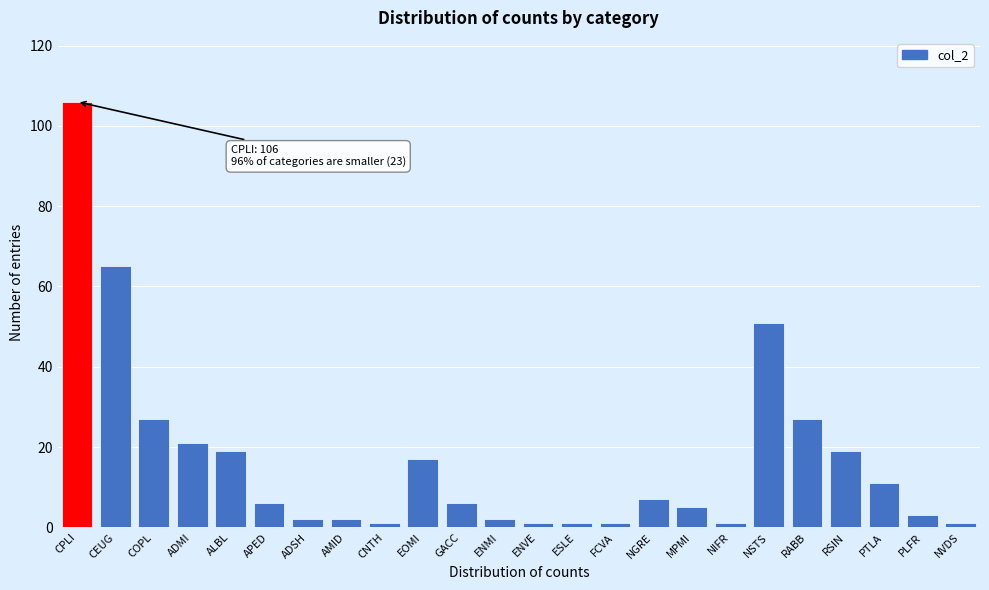

Reading left to right, what are all the values shown in this chart?

CPLI=106	CEUG=65	COPL=27	ADMI=21	ALBL=19	APED=6	ADSH=2	AMID=2	CNTH=1	EOMI=17	GACC=6	ENMI=2	ENVE=1	ESLE=1	FCVA=1	NGRE=7	MPMI=5	NIFR=1	NSTS=51	RABB=27	RSIN=19	PTLA=11	PLFR=3	NVDS=1